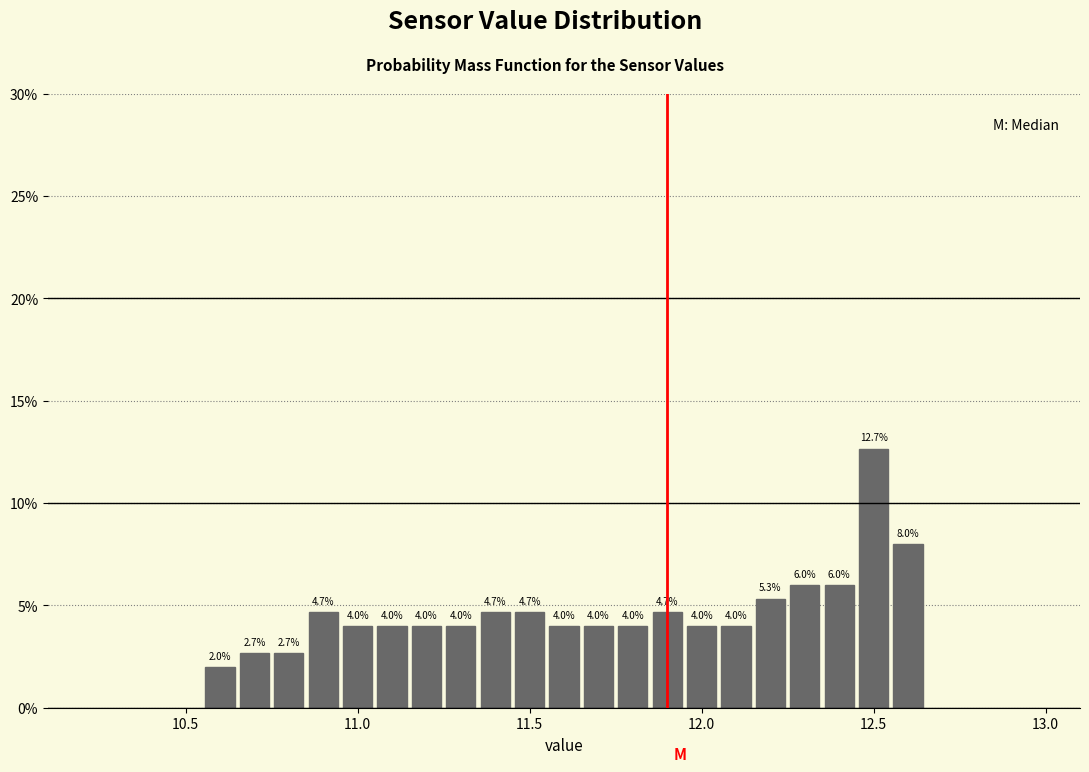

Around what value on the x-axis is the tallest bar? Give the approximate position of its centre, as read against the axis.

12.50